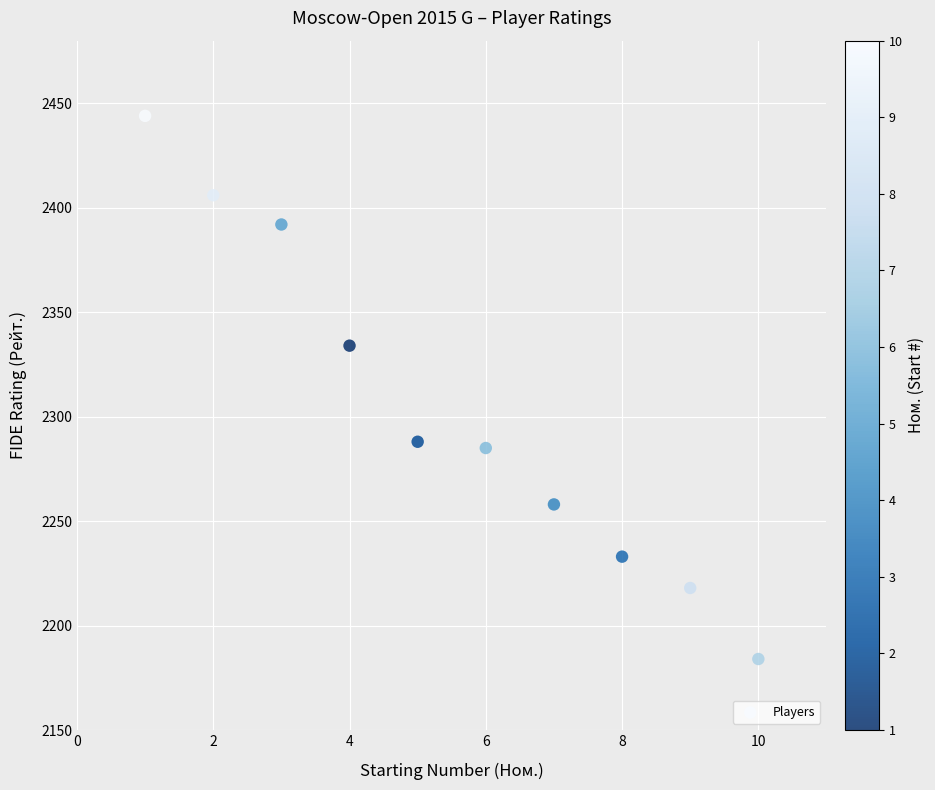

What is the range of X values (max minus min)?

9